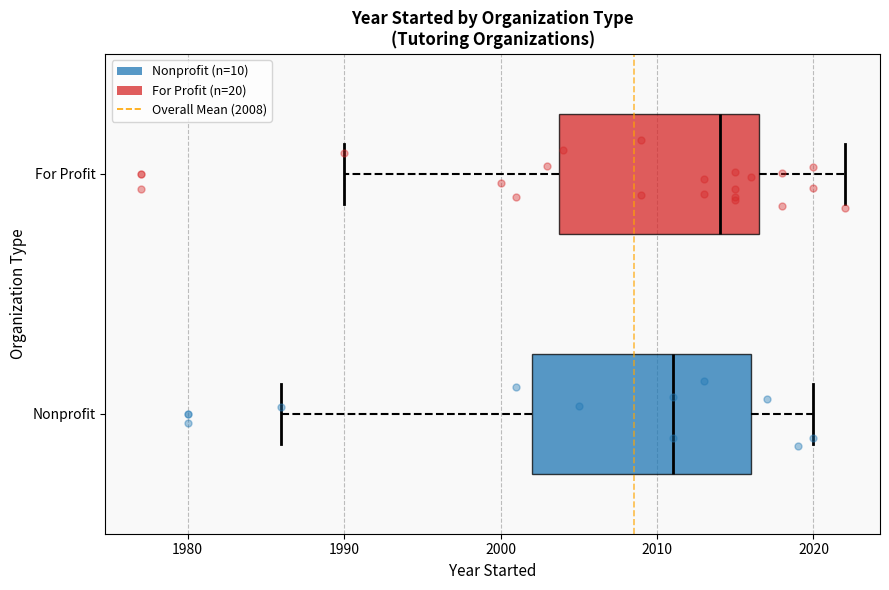

Where is the left edge of the box for For Profit on the x-axis? The values are not printed on the chart, so give them approximately, as read against the axis.

2004